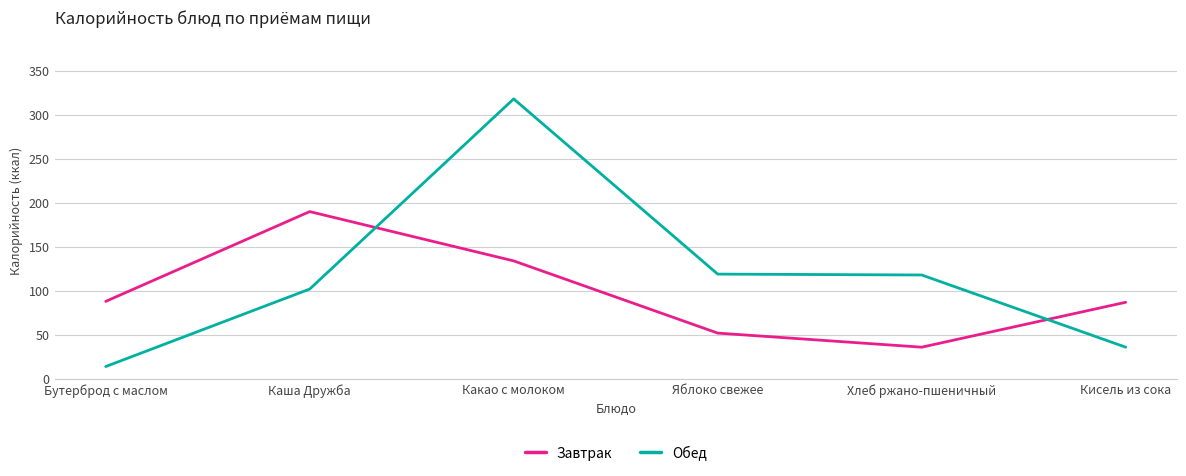

What is the minimum value for Обед?

14